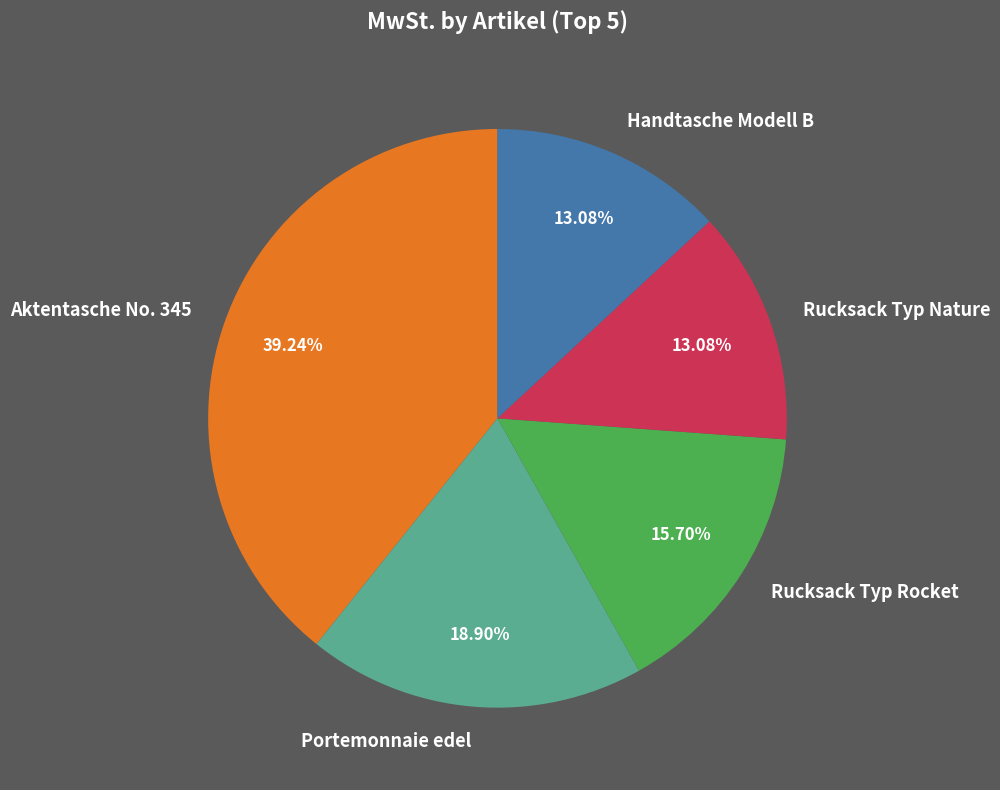

How many slices are in this pie chart?

5